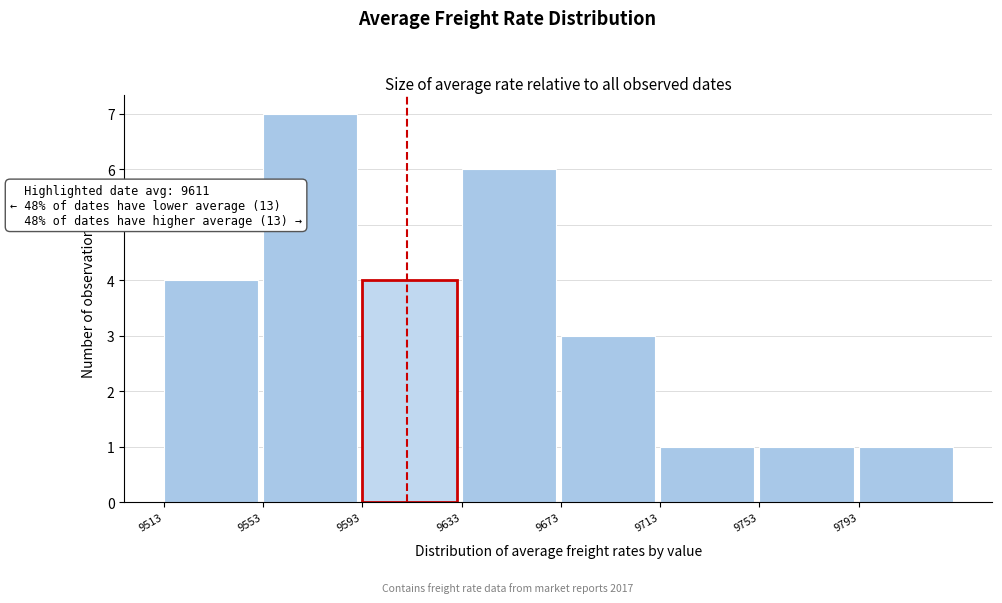

Which range on the x-axis has the tallest bar?

9553 to 9593